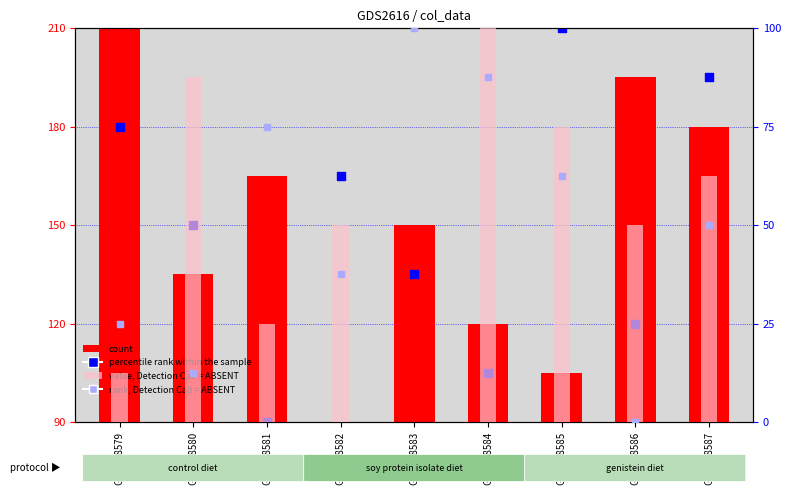

Which series reaches the maximum Y coordinate?

percentile rank within the sample